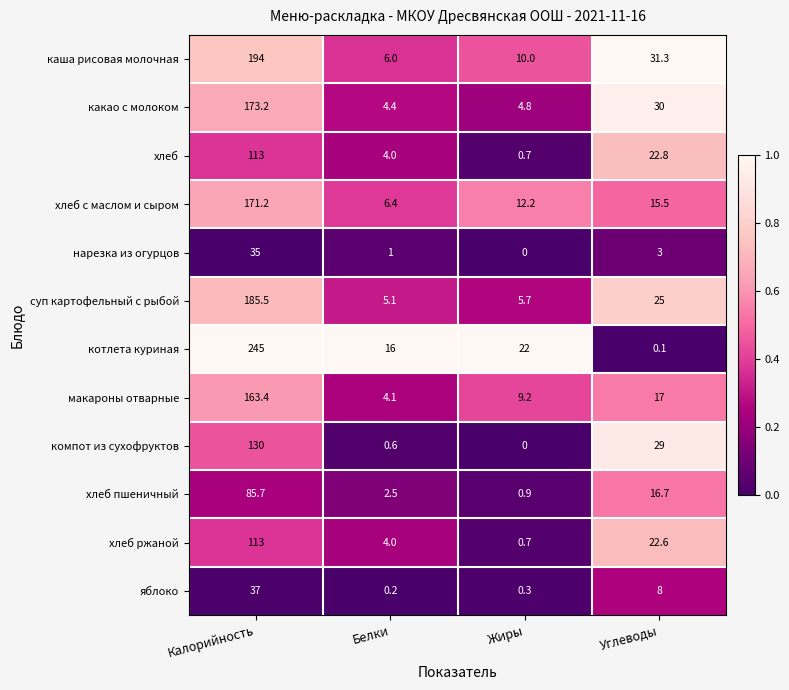

At which category is the sum across all series the highest?

Калорийность